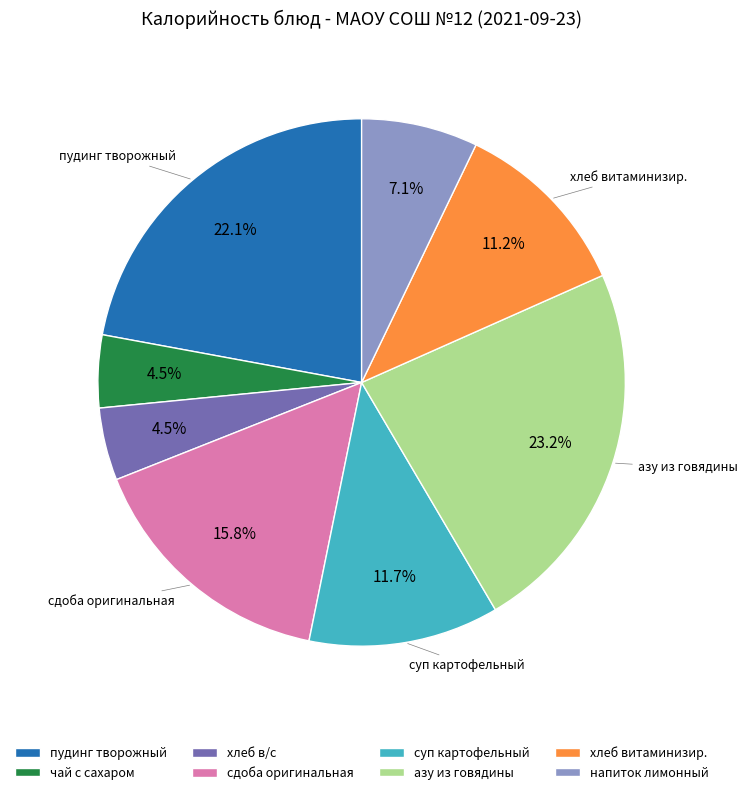

Is there a majority slice in this chart?

No